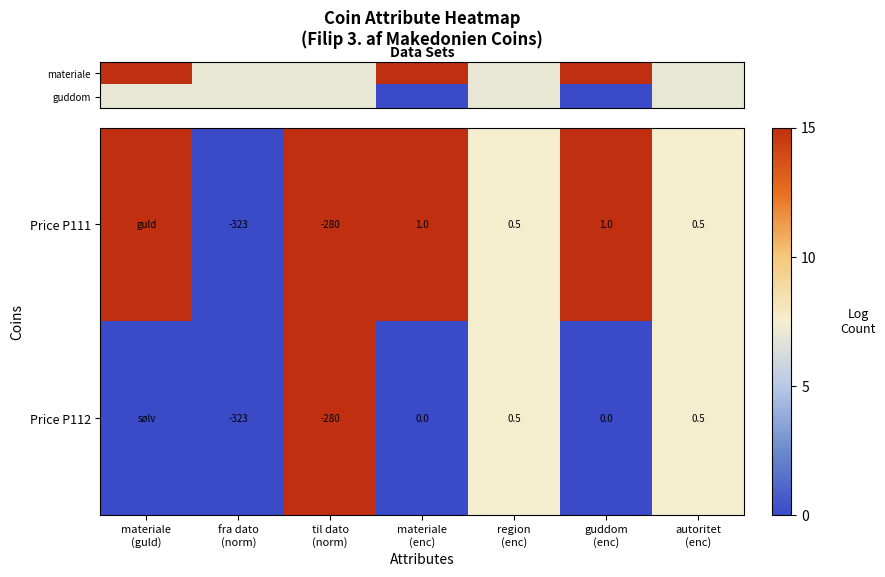

Which series has the widest spread of values?

row_0